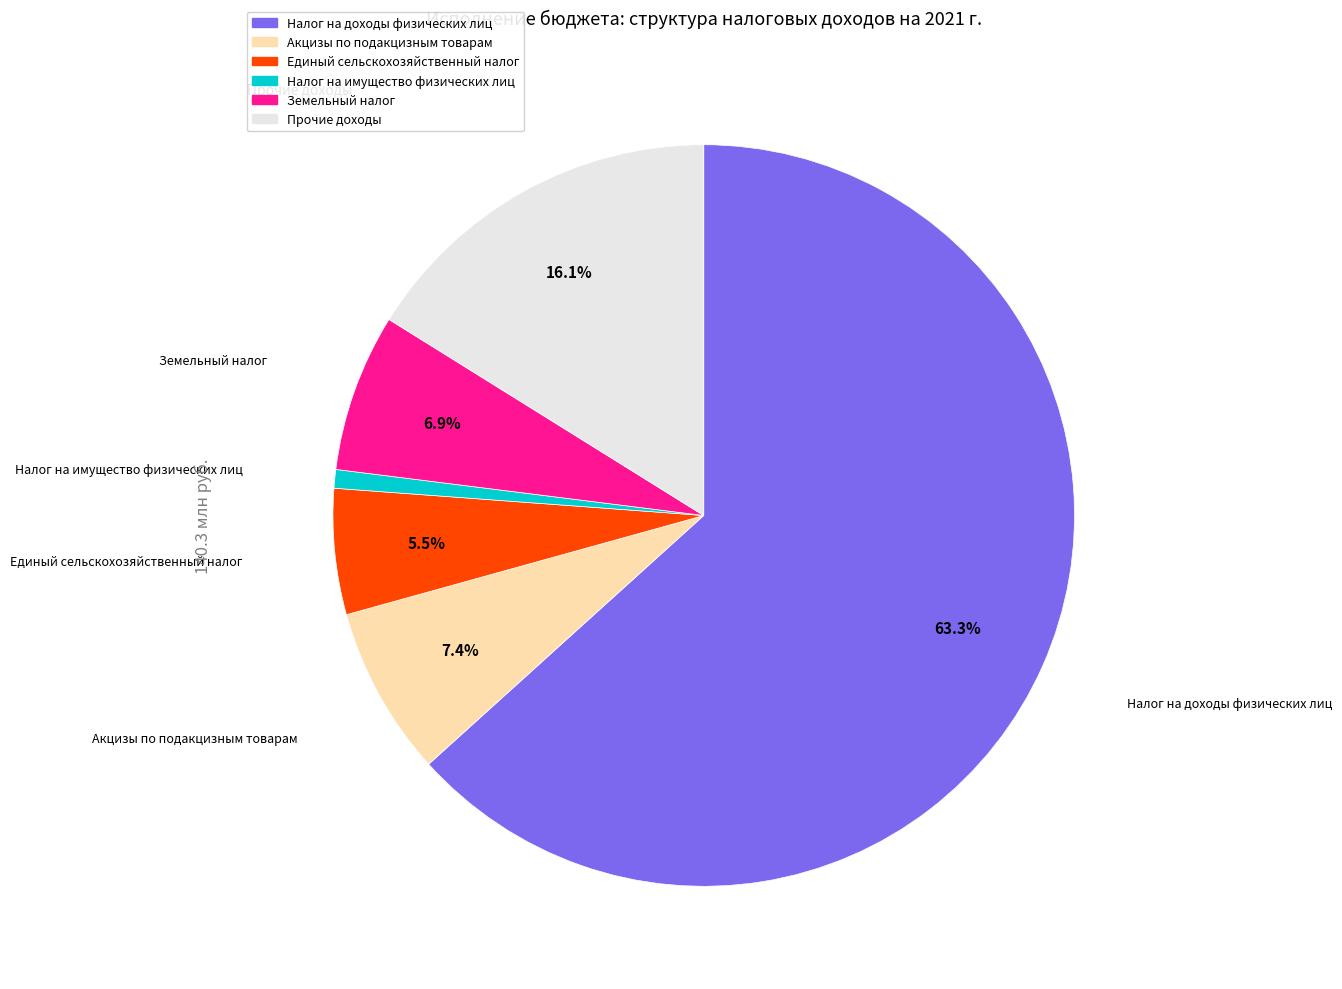

To the nearest percent, what is the average slice percentage?

17%